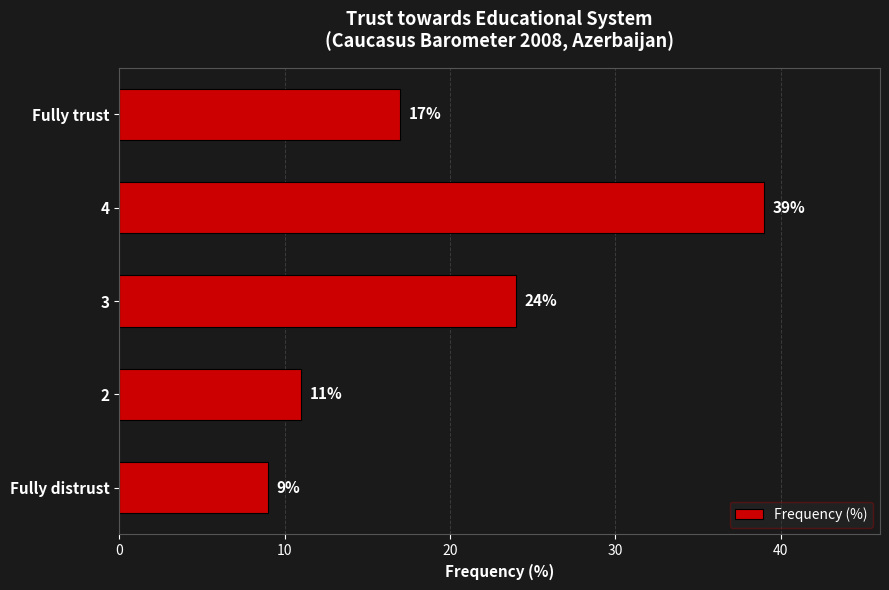

What is the greatest value displayed?

39